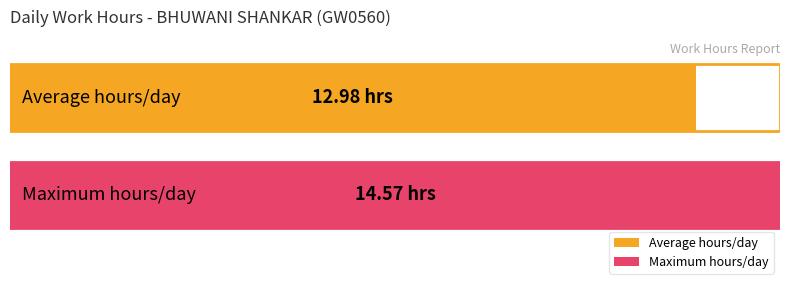

What is the maximum value shown in the chart?

14.6